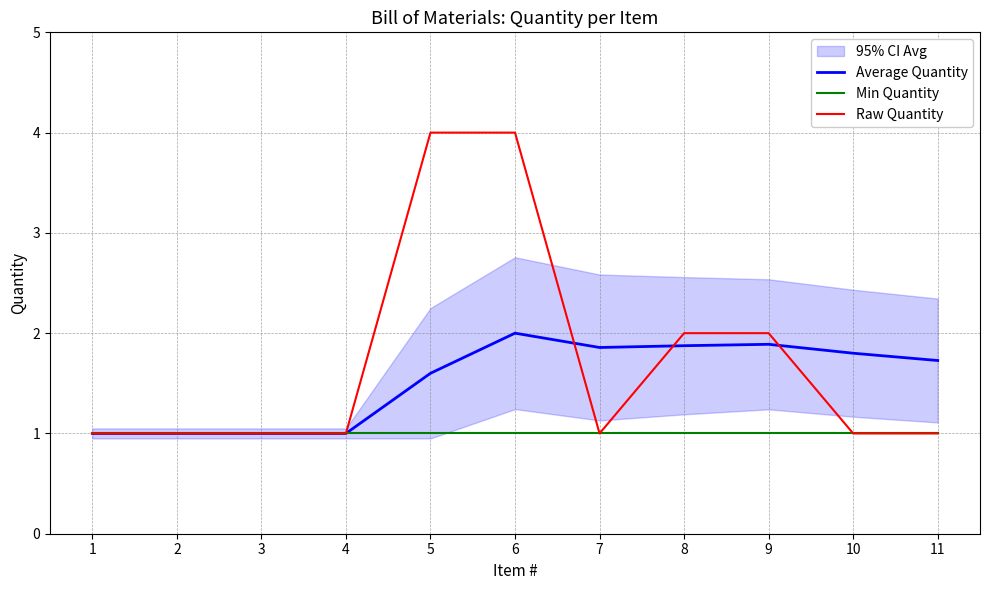

True or false: Min Quantity and Average Quantity intersect in this chart.

False